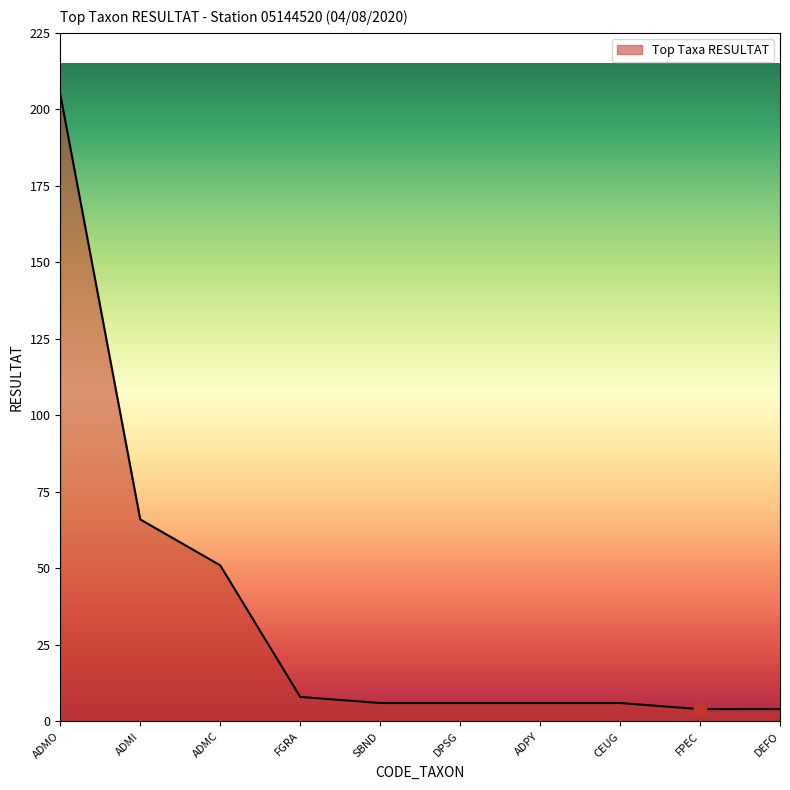

What is the change in value from ADMO to CEUG?

-199